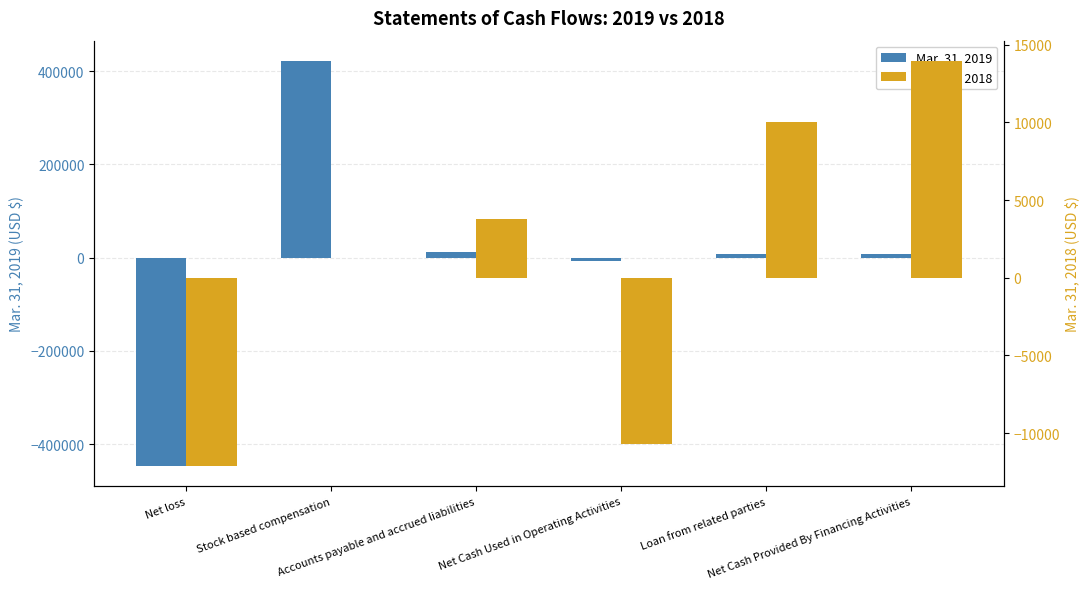

How many positive values does the Mar. 31, 2018 series have?

3